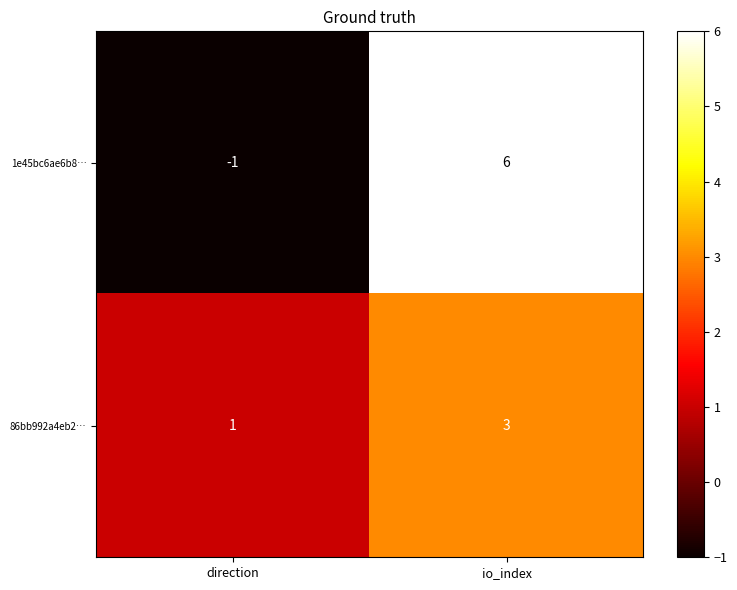

What is the sum of the 1e45bc6ae6b8… values at direction and io_index?

5